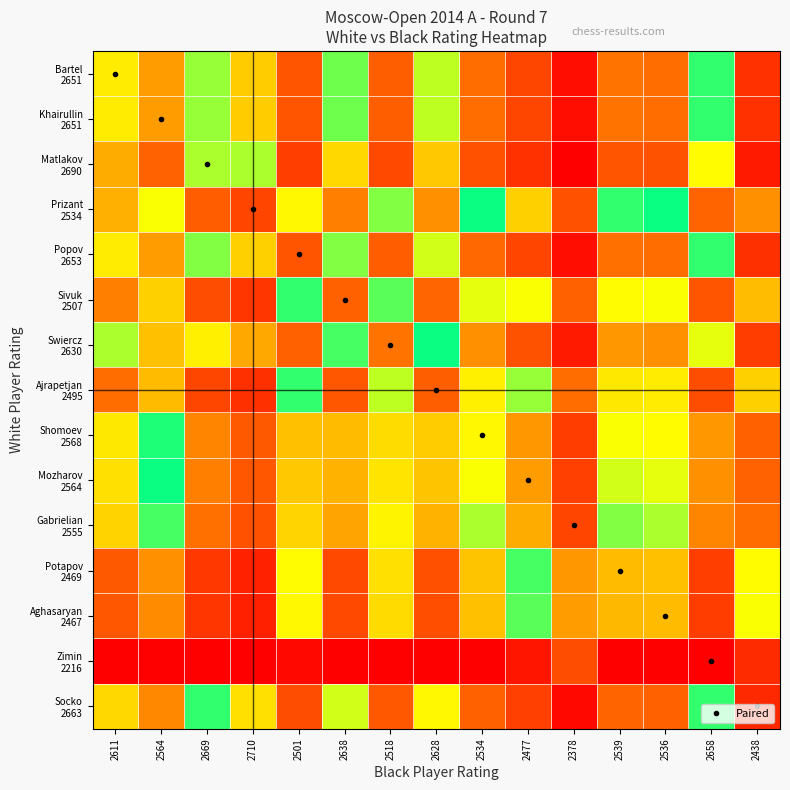

What is the maximum value shown in the chart?

312